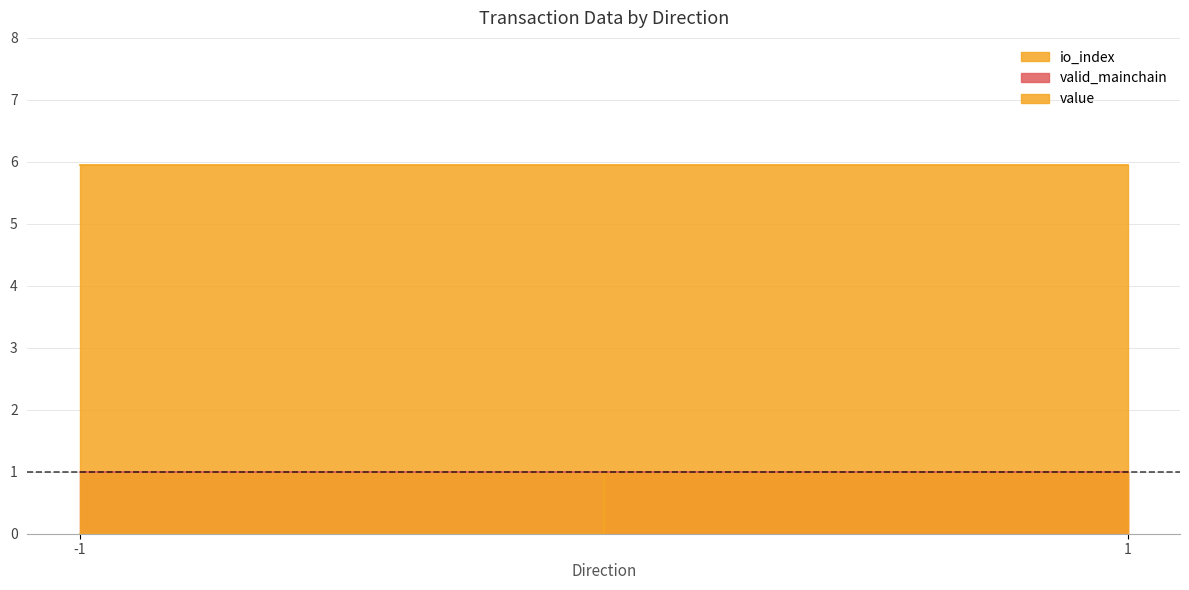

What is the total value across all series at -1?

6.9